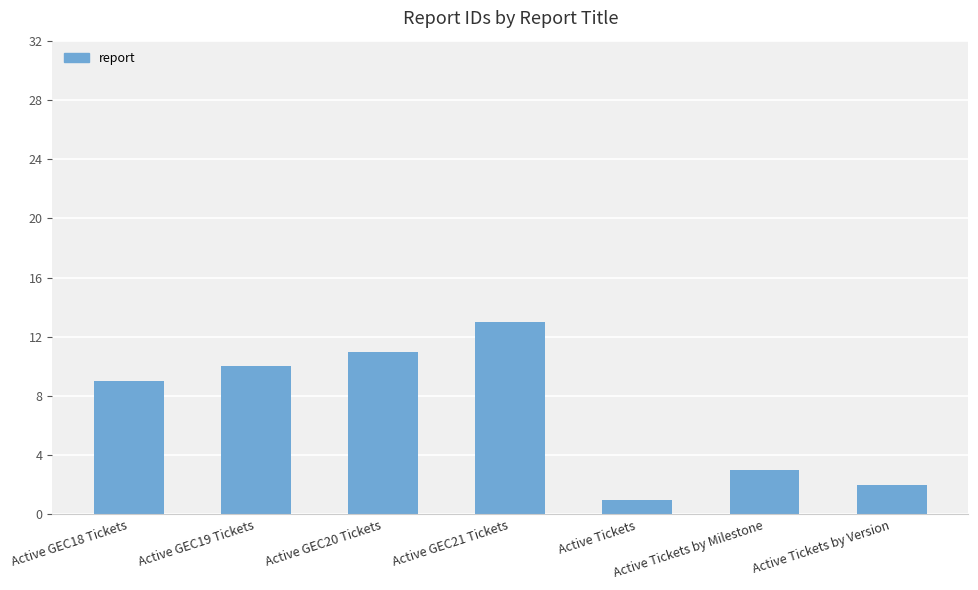

Are the bars grouped side by side (vs. stacked)?

No